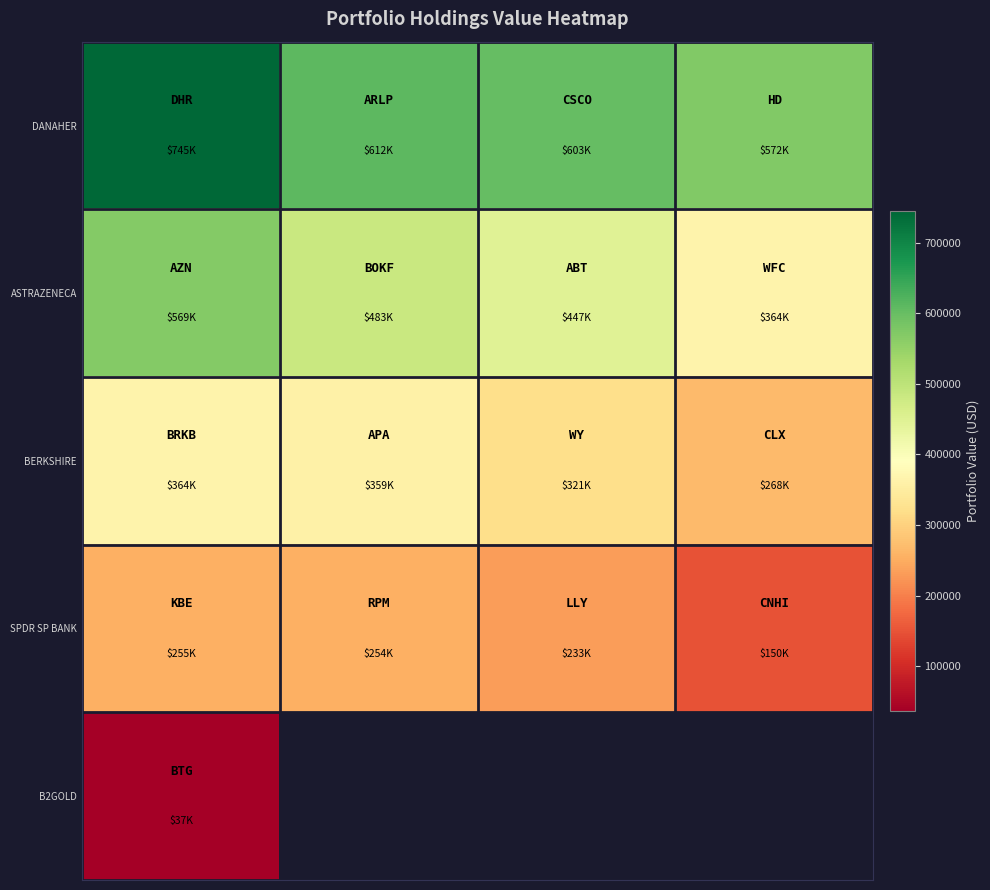

What is the minimum value for SPDR SP BANK?

150000.0